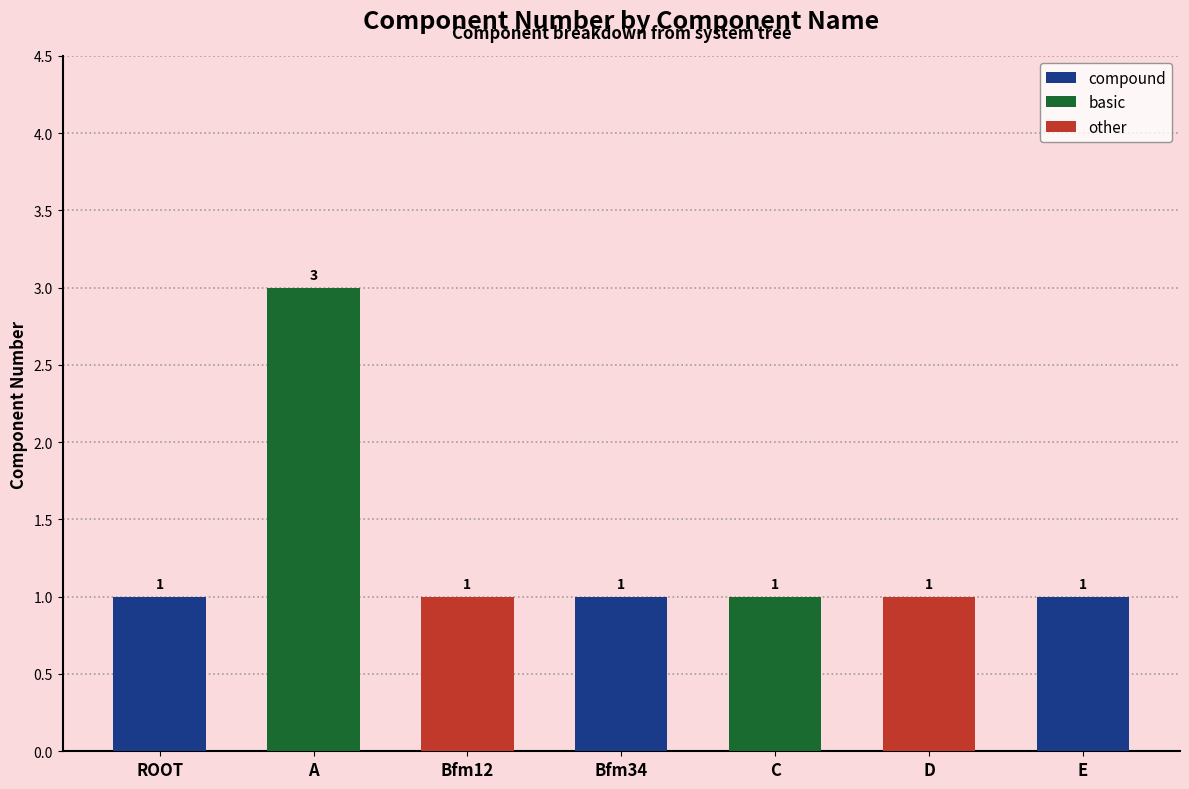

What is the minimum value shown in the chart?

1